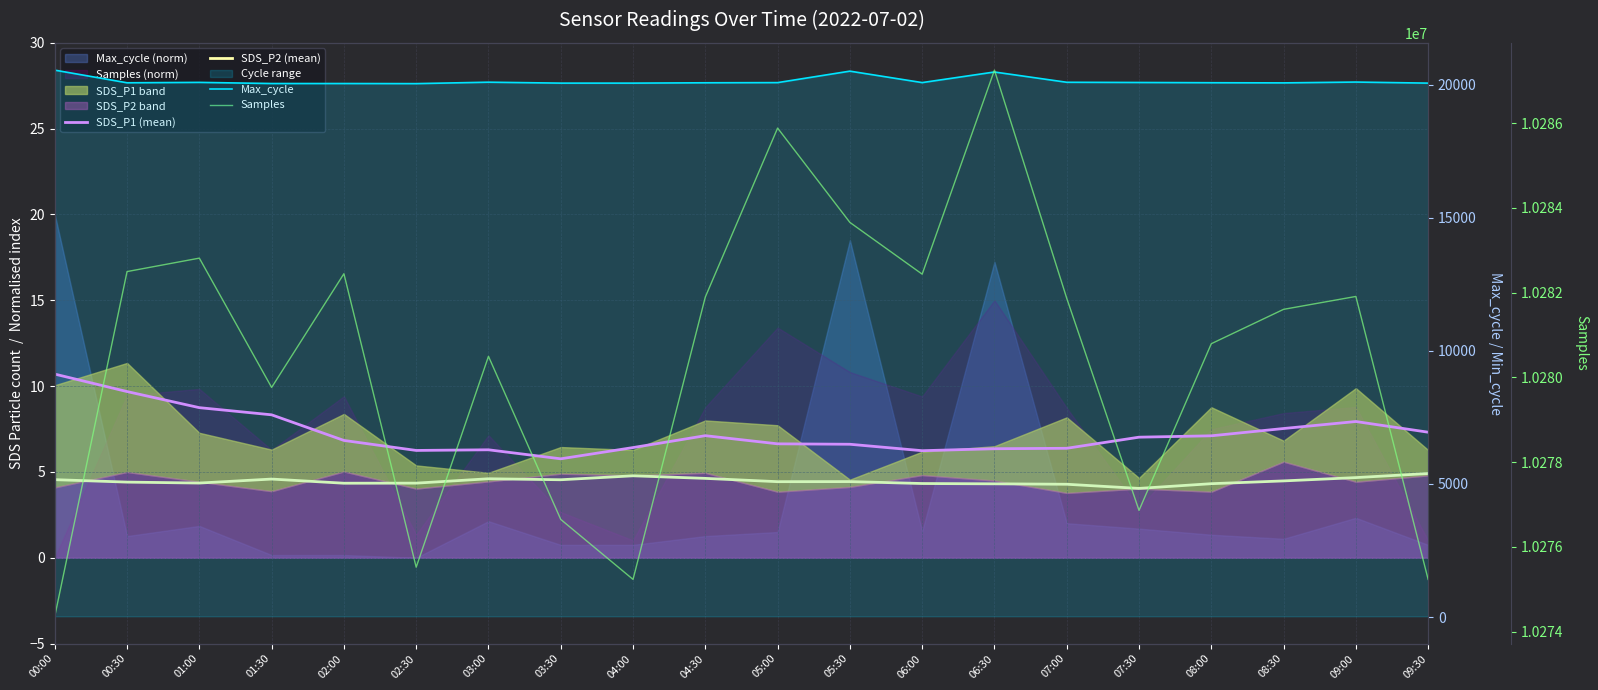

Which series changed the most between 00:00 and 09:30?

Samples